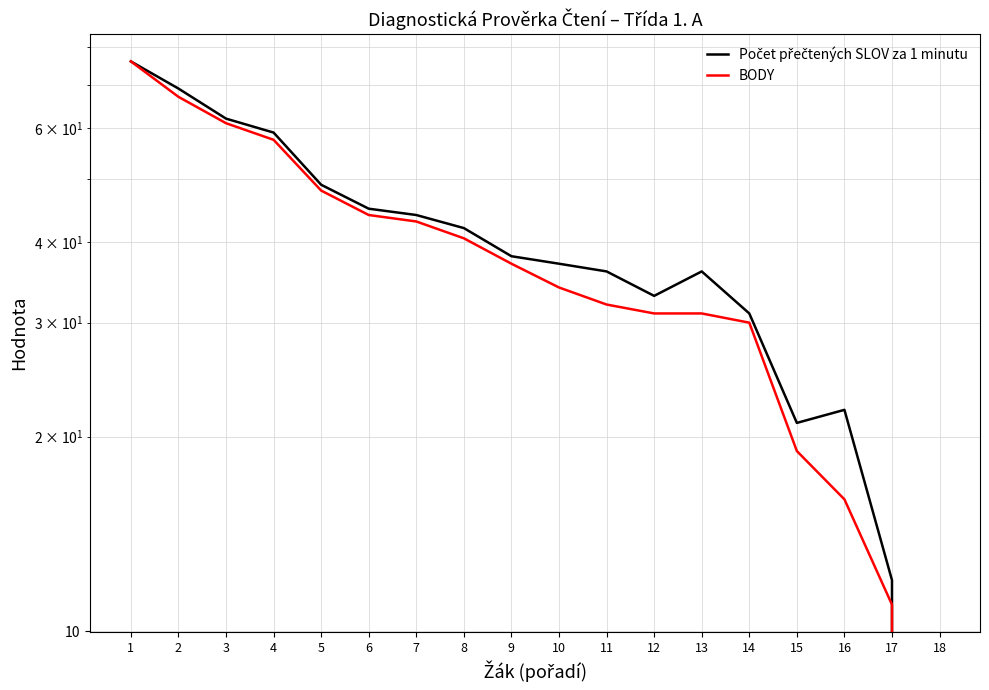

How many interior local peaks does the Počet přečtených SLOV za 1 minutu series have?

2